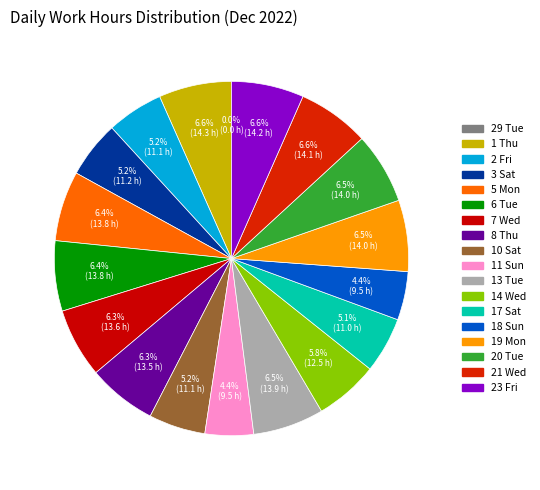

The 5 Mon slice represents 6% of the pie. True or false?

True